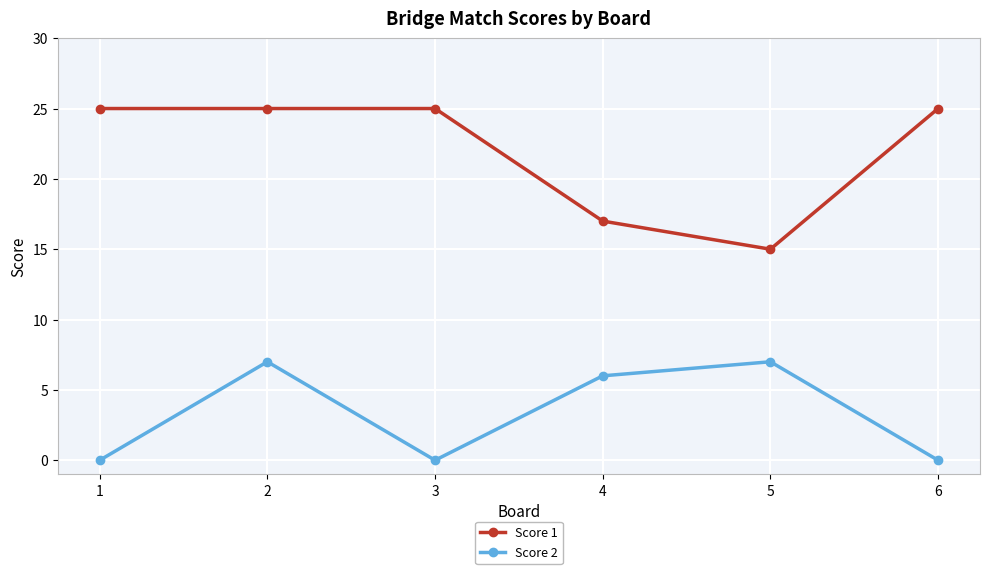

Is this an area chart (filled region under the line)?

No